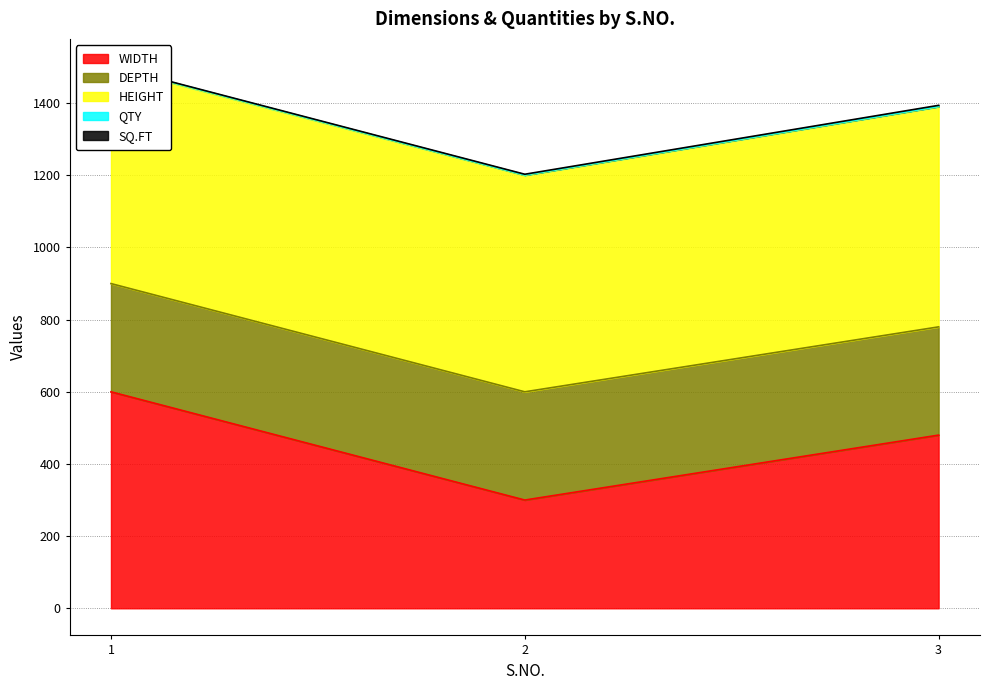

Which category has the lowest value across all series?

2